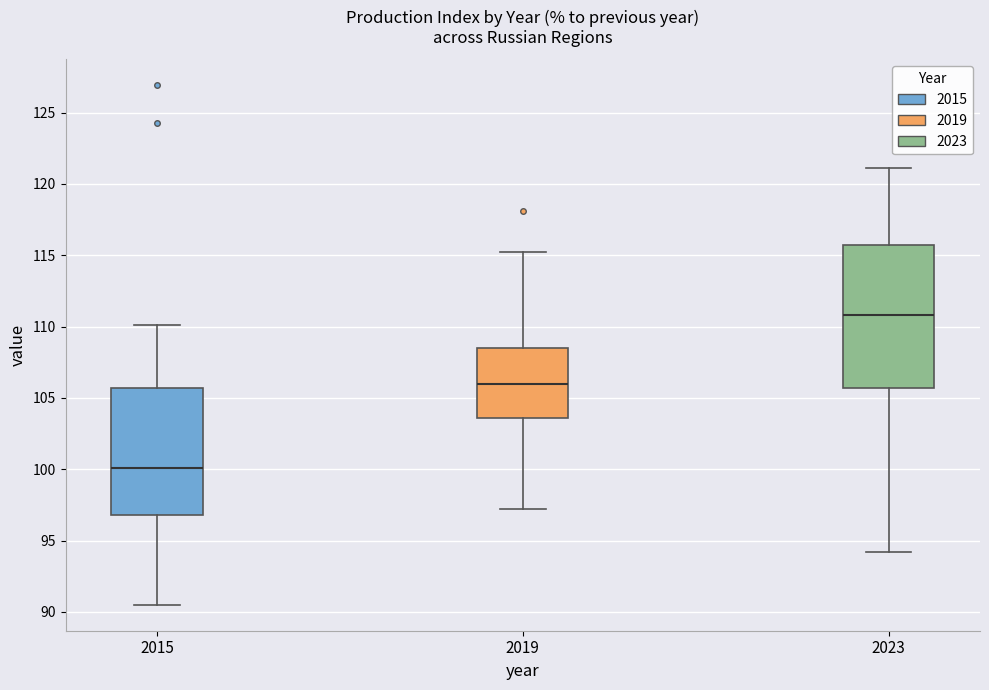

Which box has the highest median line?

2023